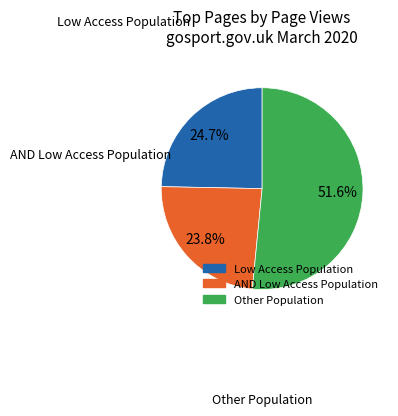

Is there any slice that represents more than half of the pie?

Yes